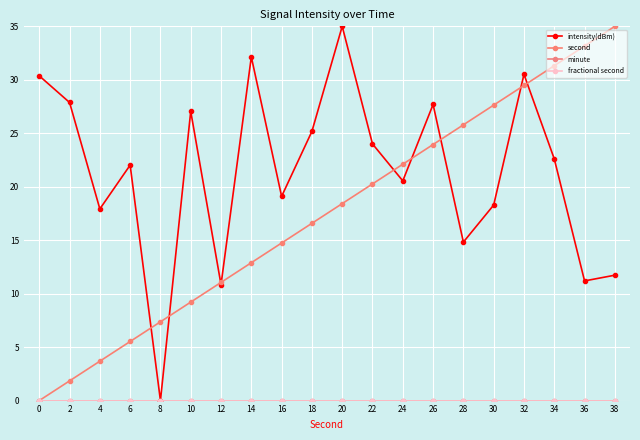

Does the chart have visible grid lines?

Yes